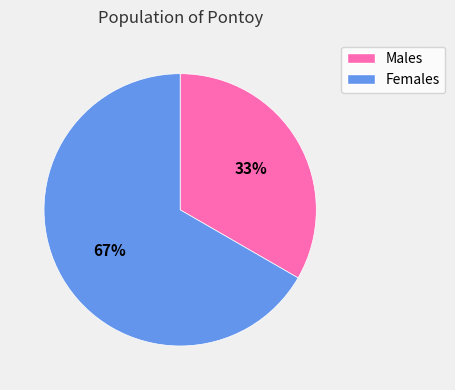

To the nearest percent, what is the average slice percentage?

50%